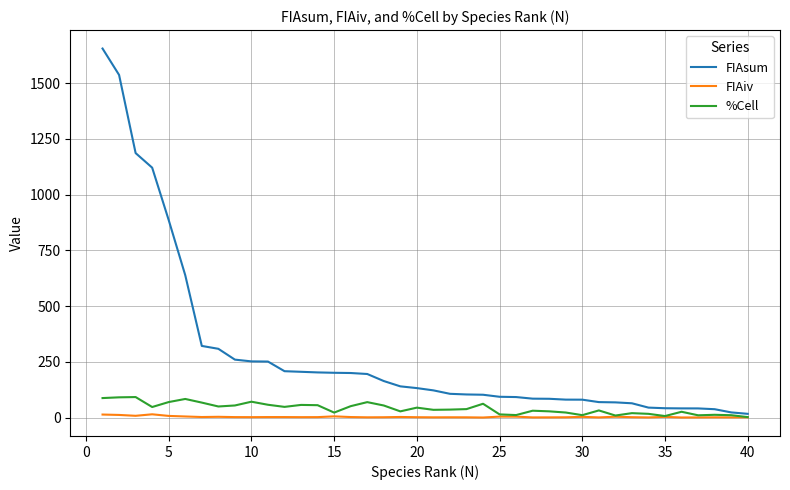

Rank the series by their maximum value, from highest to lowest.

FIAsum, %Cell, FIAiv